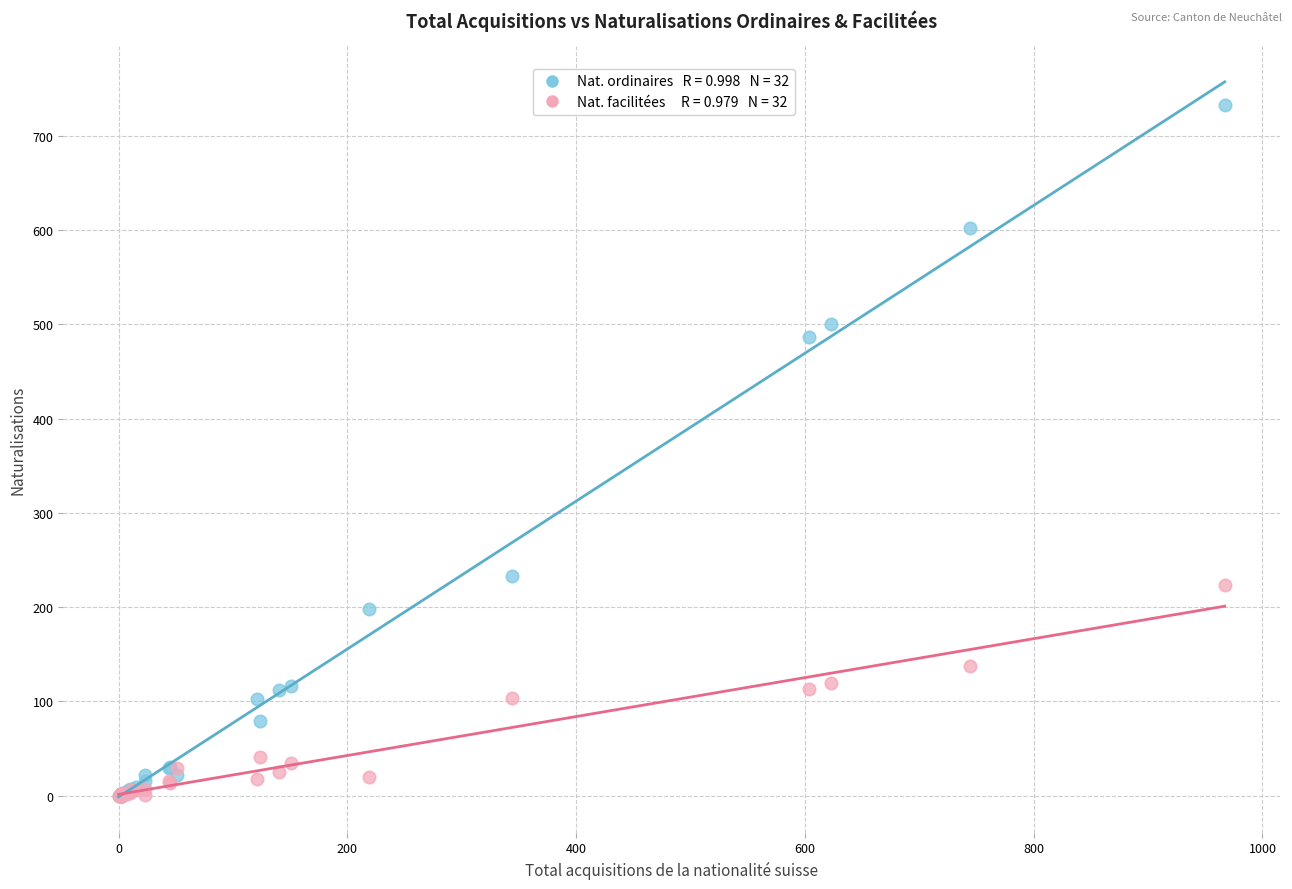

Across all series, what Y value is closest to 366?

487